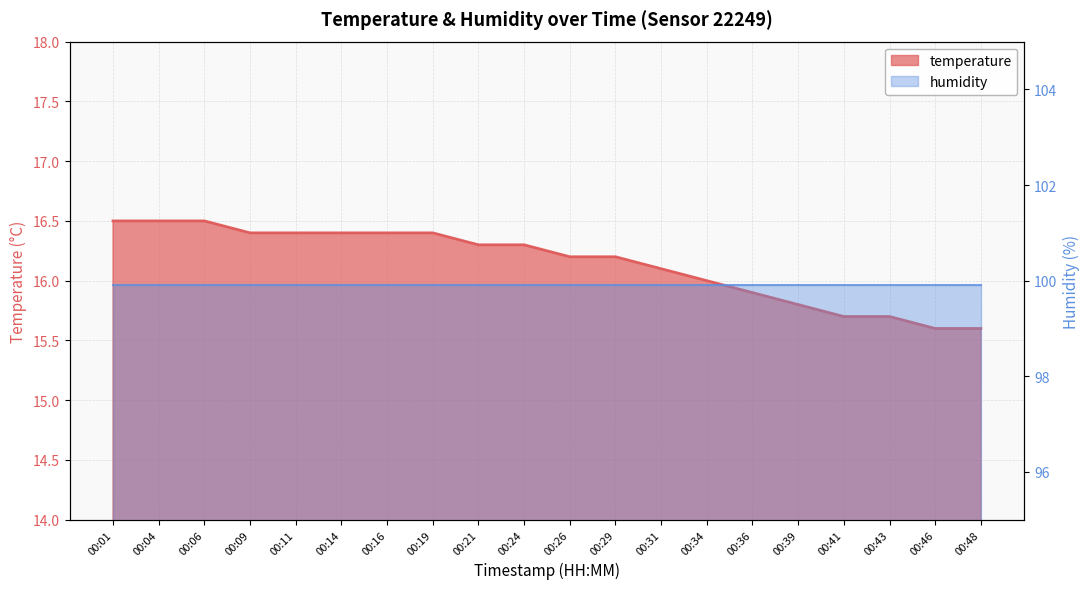

List the labels in order of value, smallest first.

00:46, 00:48, 00:41, 00:43, 00:39, 00:36, 00:34, 00:31, 00:26, 00:29, 00:21, 00:24, 00:09, 00:11, 00:14, 00:16, 00:19, 00:01, 00:04, 00:06